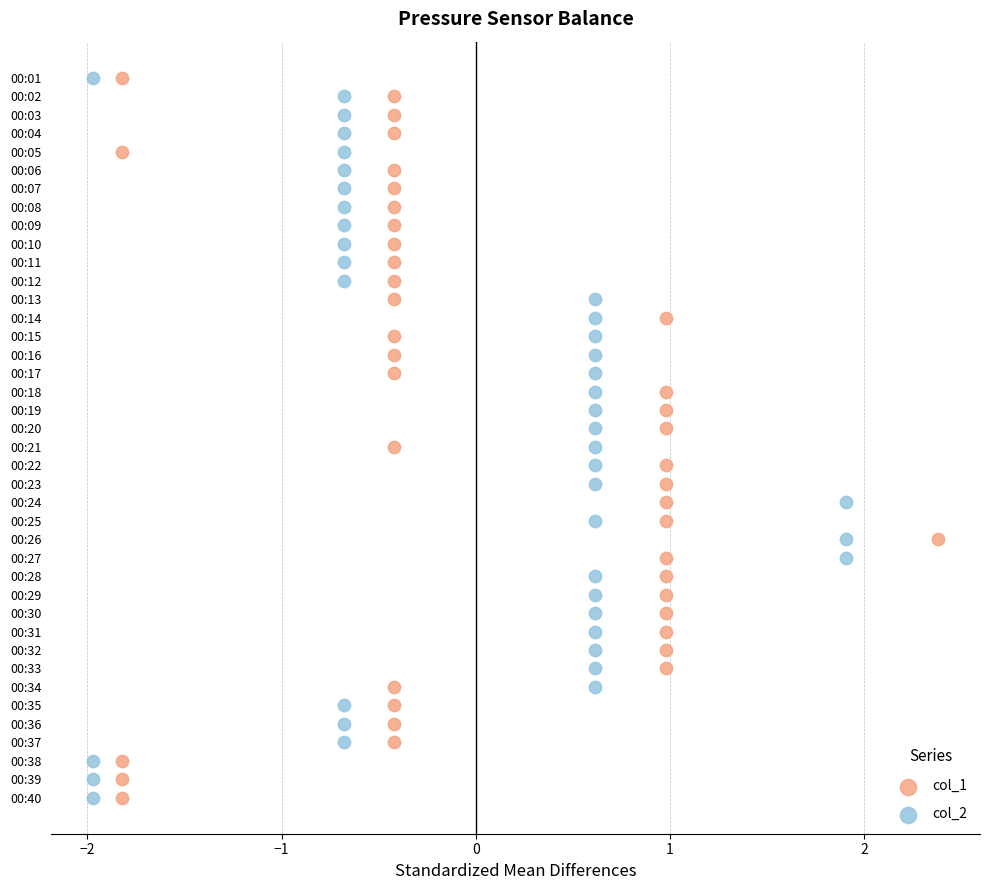

What are all the series names shown in the legend?

col_1, col_2